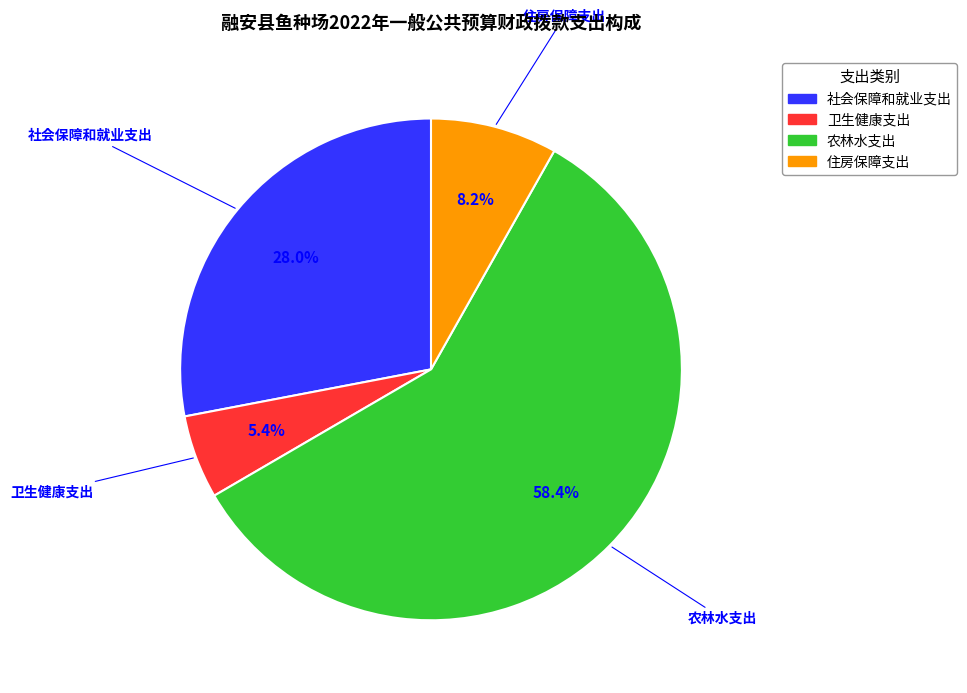

Which category has the smallest portion of the pie?

卫生健康支出